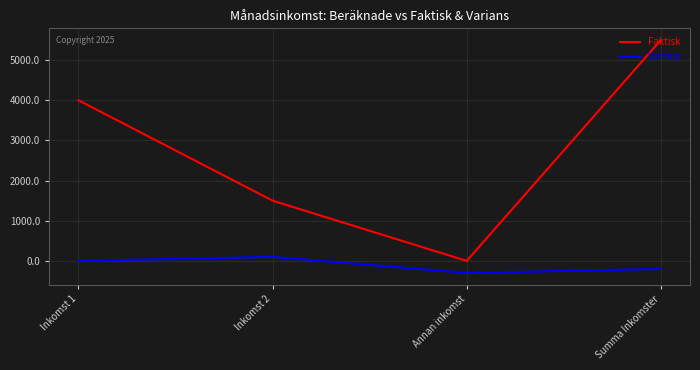

True or false: Varians has a value of -300 at Annan inkomst.

True